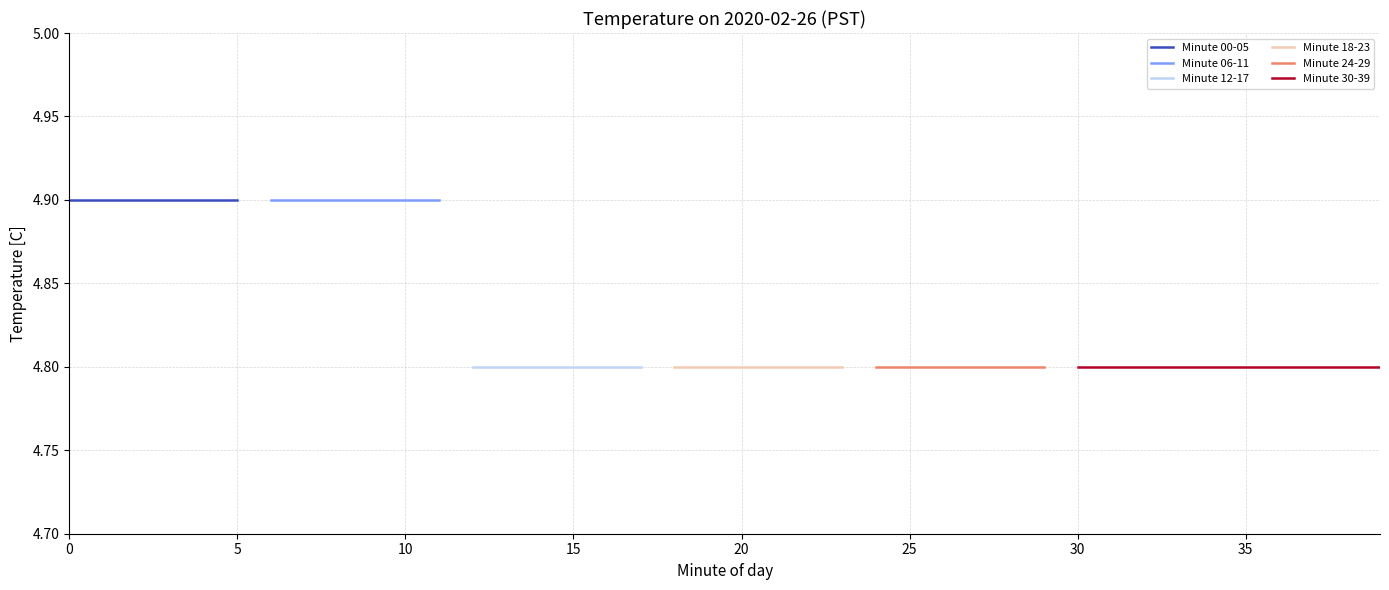

True or false: 00:00 and 00:20 intersect in this chart.

False